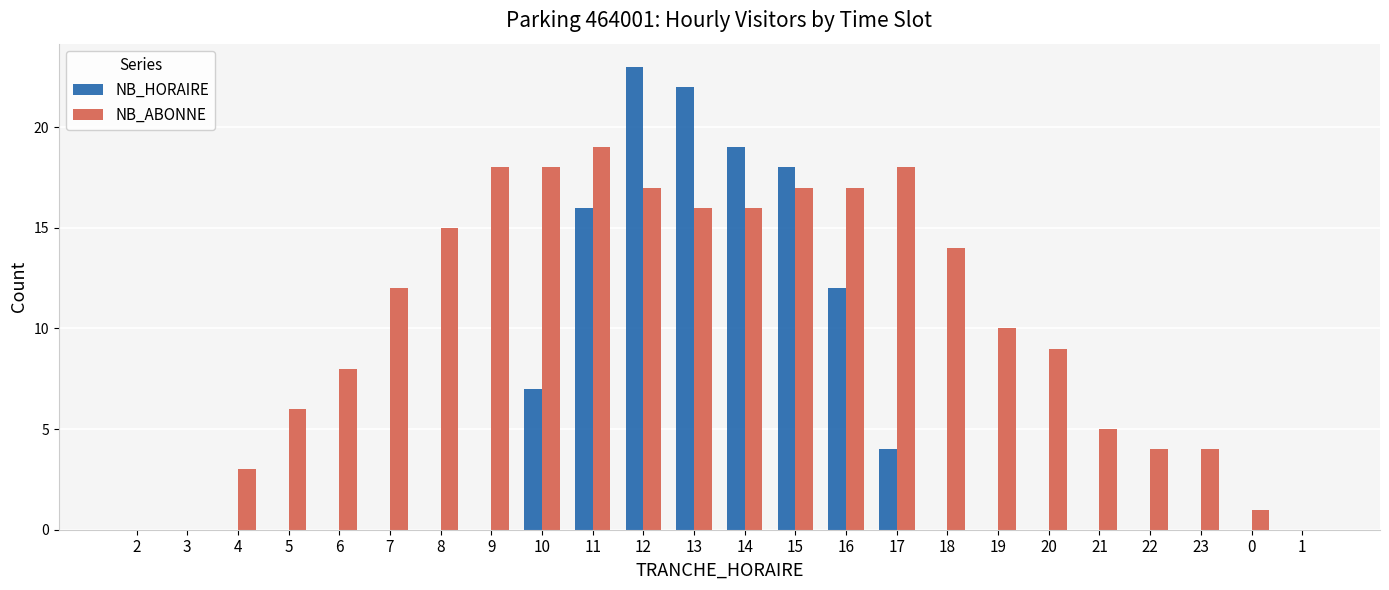

At which label is NB_HORAIRE closest to 11?

16